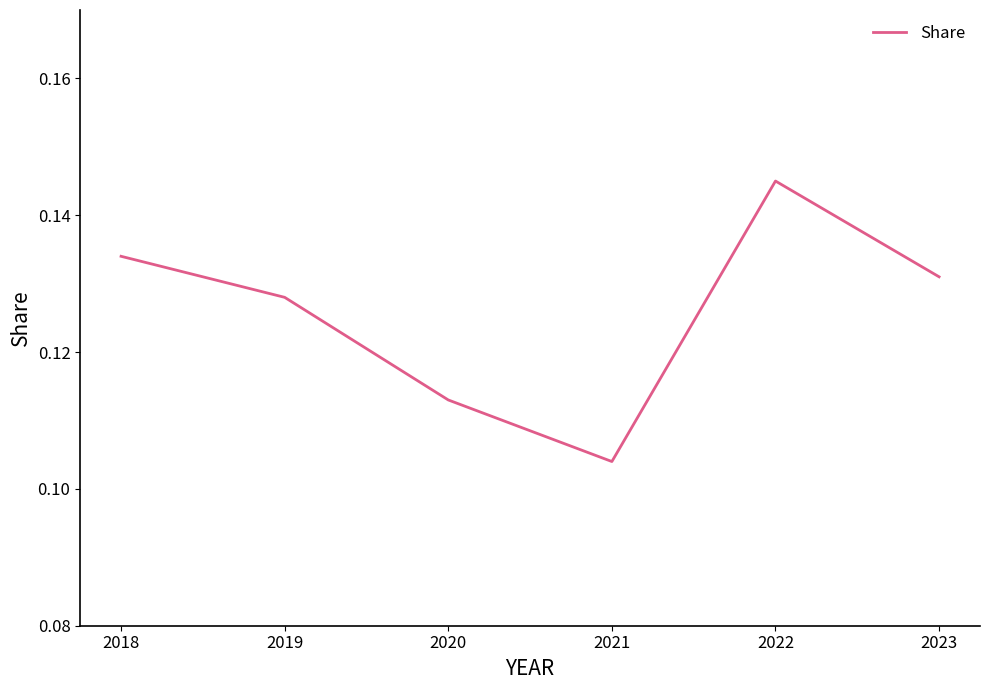

Which has a higher value, 2018 or 2019?

2018